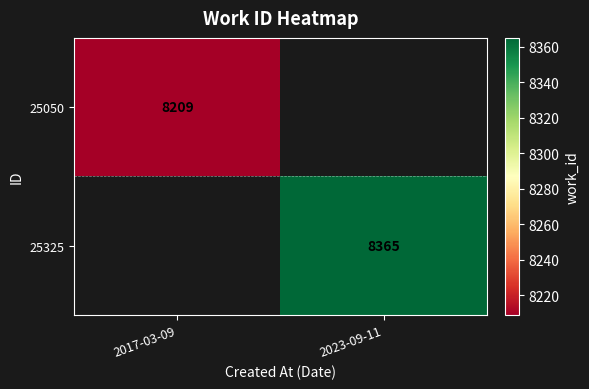

Is it true that 25325 equals 5701 at 2023-09-11?

False